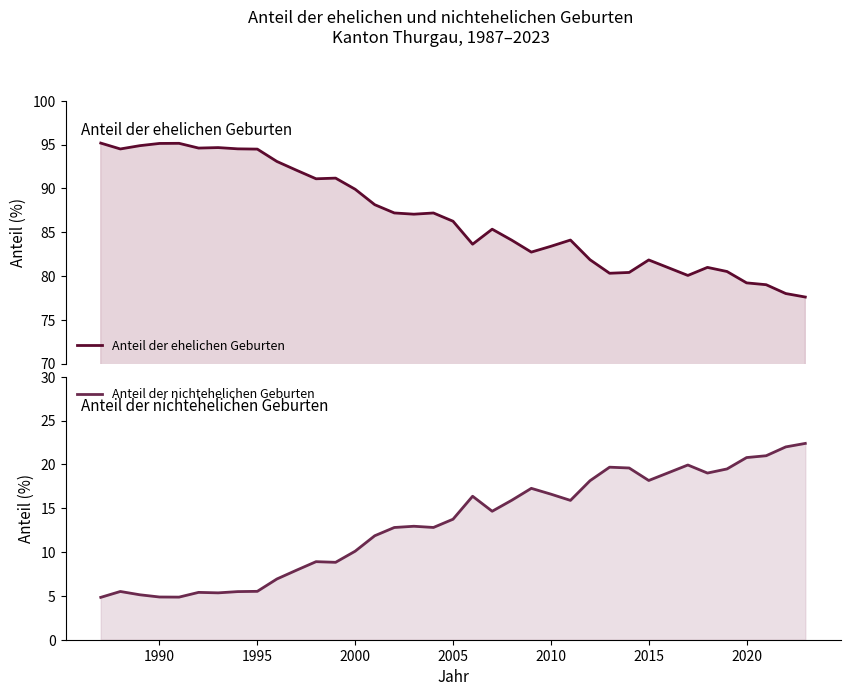

The value of Anteil der nichtehelichen Geburten at 2005 is 13.8. True or false?

True